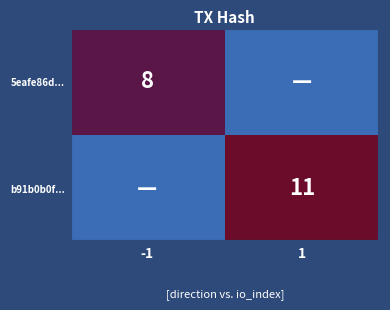

Is the value of 5eafe86d... at -1 greater than the value of b91b0b0f... at 1?

No